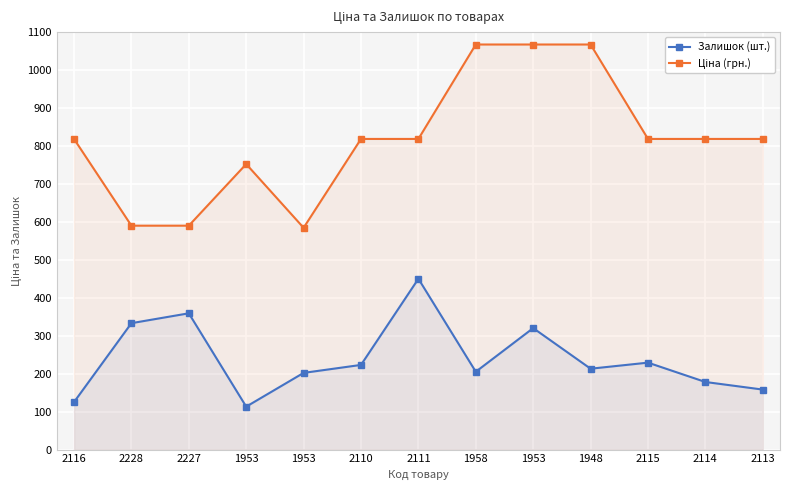

What is the label of the 10th point from the left?

1948